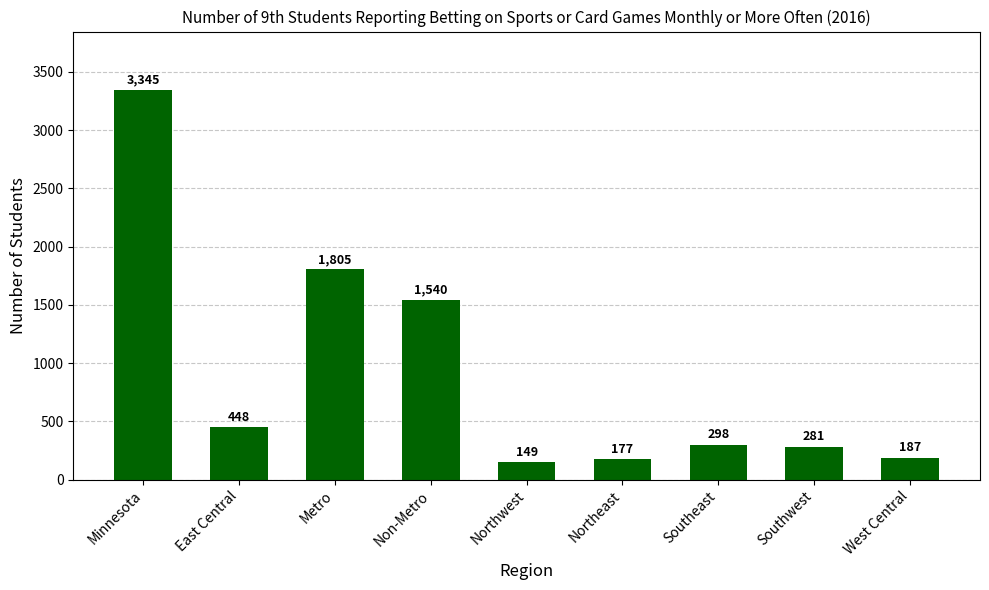

Rank the categories by value from lowest to highest.

Northwest, Northeast, West Central, Southwest, Southeast, East Central, Non-Metro, Metro, Minnesota